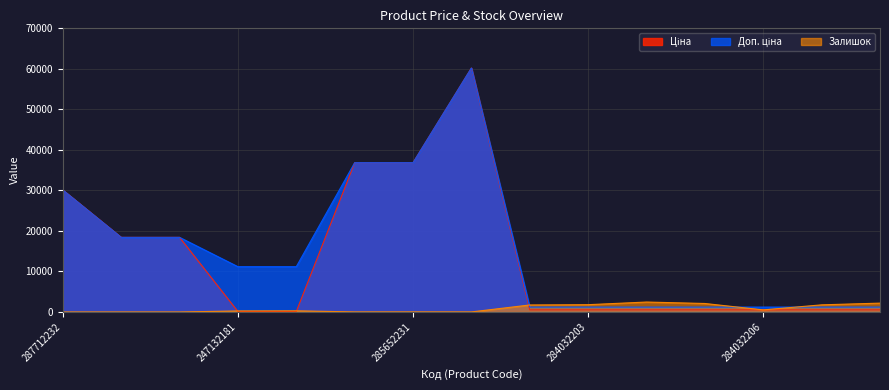

What is the value of the Доп. ціна point at the 7th from the left?

36841.8